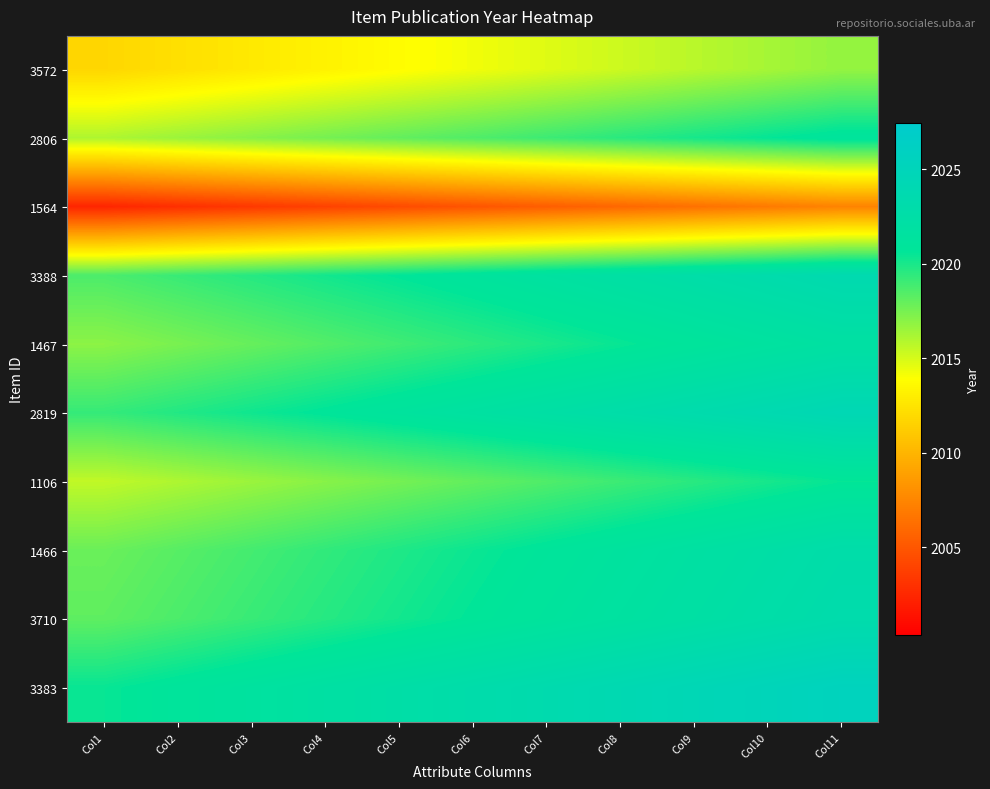

Reading left to right, list all the values displayed in this chart.

3572: Col1=2011.8	Col2=2012.2	Col3=2012.8	Col4=2013.2	Col5=2013.8	Col6=2014.2	Col7=2014.8	Col8=2015.2	Col9=2015.8	Col10=2016.2	Col11=2016.8
2806: Col1=2016.0	Col2=2016.5	Col3=2017.0	Col4=2017.5	Col5=2018.0	Col6=2018.5	Col7=2019.0	Col8=2019.5	Col9=2020.0	Col10=2020.5	Col11=2021.0
1564: Col1=2002.3	Col2=2002.8	Col3=2003.3	Col4=2003.8	Col5=2004.3	Col6=2004.8	Col7=2005.3	Col8=2005.8	Col9=2006.3	Col10=2006.8	Col11=2007.3
3388: Col1=2018.7	Col2=2019.2	Col3=2019.7	Col4=2020.2	Col5=2020.7	Col6=2021.2	Col7=2021.7	Col8=2022.2	Col9=2022.7	Col10=2023.2	Col11=2023.7
1467: Col1=2017.0	Col2=2017.5	Col3=2018.0	Col4=2018.5	Col5=2019.0	Col6=2019.5	Col7=2020.0	Col8=2020.5	Col9=2021.0	Col10=2021.5	Col11=2022.0
2819: Col1=2019.2	Col2=2019.8	Col3=2020.2	Col4=2020.8	Col5=2021.2	Col6=2021.8	Col7=2022.2	Col8=2022.8	Col9=2023.2	Col10=2023.8	Col11=2024.2
1106: Col1=2015.5	Col2=2016.0	Col3=2016.5	Col4=2017.0	Col5=2017.5	Col6=2018.0	Col7=2018.5	Col8=2019.0	Col9=2019.5	Col10=2020.0	Col11=2020.5
1466: Col1=2017.8	Col2=2018.3	Col3=2018.8	Col4=2019.3	Col5=2019.8	Col6=2020.3	Col7=2020.8	Col8=2021.3	Col9=2021.8	Col10=2022.3	Col11=2022.8
3710: Col1=2018.2	Col2=2018.7	Col3=2019.2	Col4=2019.7	Col5=2020.2	Col6=2020.7	Col7=2021.2	Col8=2021.7	Col9=2022.2	Col10=2022.7	Col11=2023.2
3383: Col1=2020.5	Col2=2021.0	Col3=2021.5	Col4=2022.0	Col5=2022.5	Col6=2023.0	Col7=2023.5	Col8=2024.0	Col9=2024.5	Col10=2025.0	Col11=2025.5